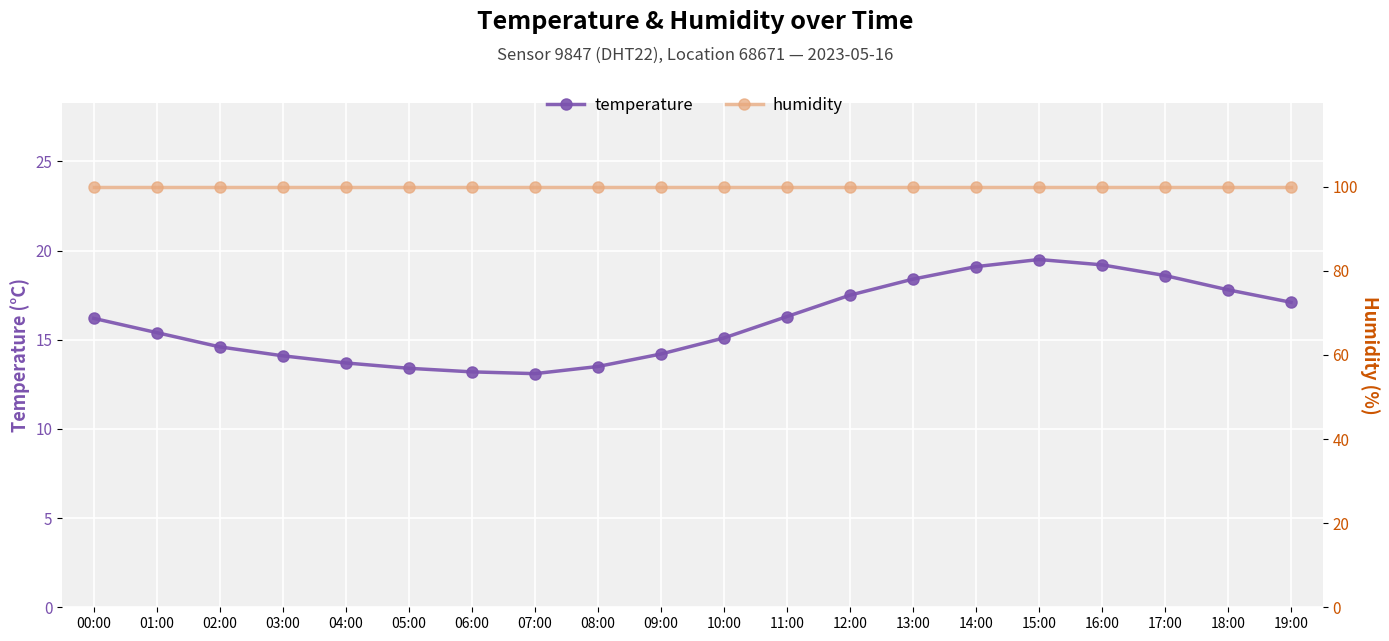

True or false: temperature and humidity cross at least once.

False